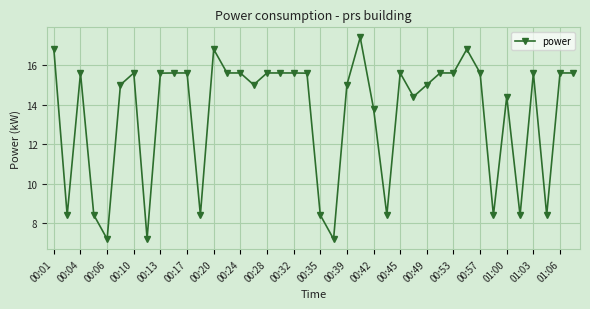

How many categories are shown in the chart?

40